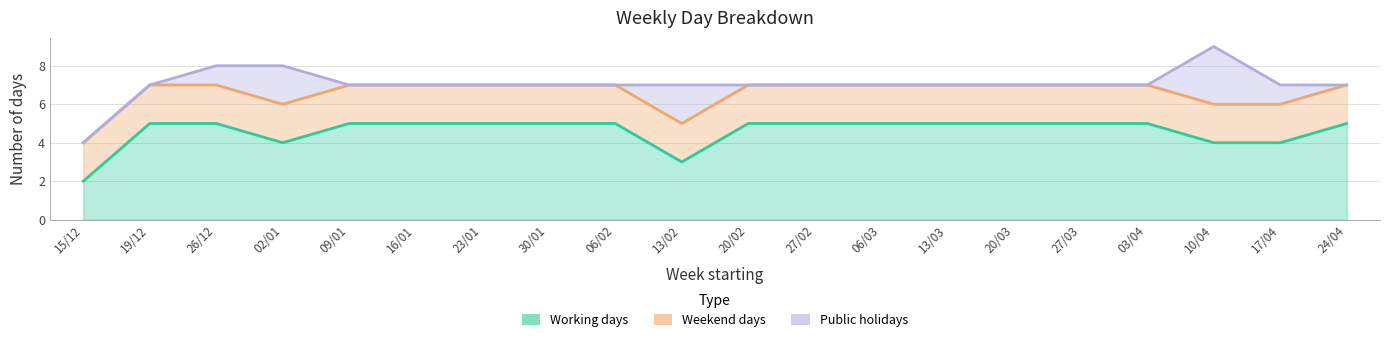

The value of Weekend days at 03/04 is 1. True or false?

False